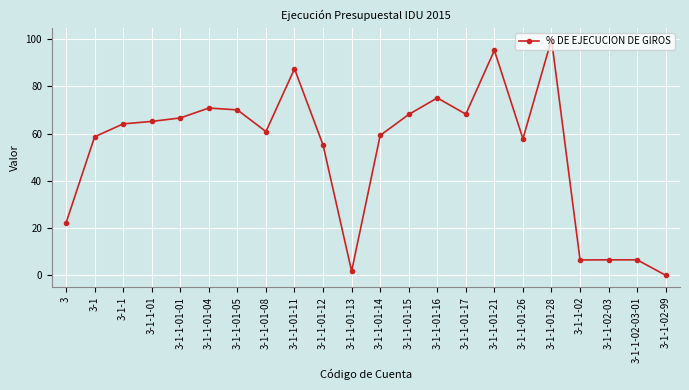

What is the difference between the maximum and minimum values?

99.9